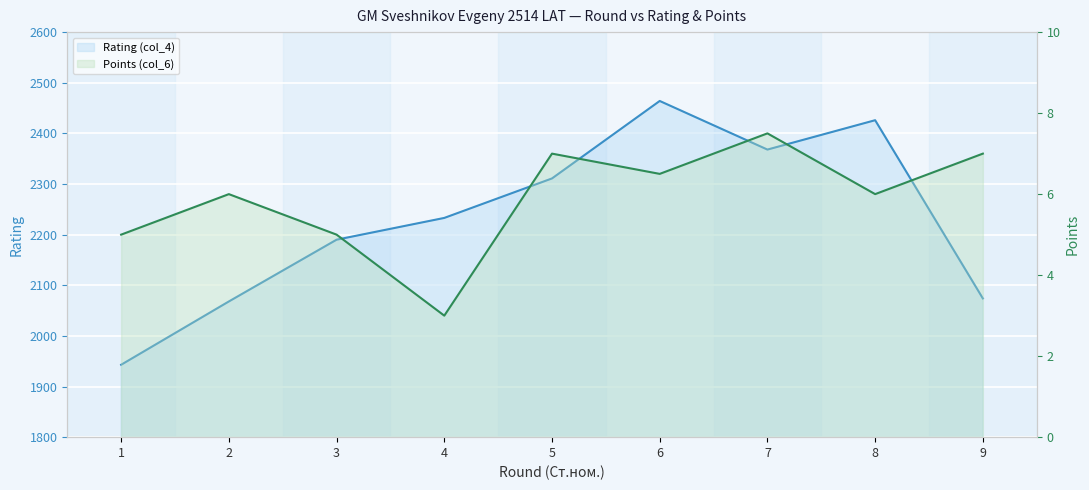

How many lines are shown in the chart?

2